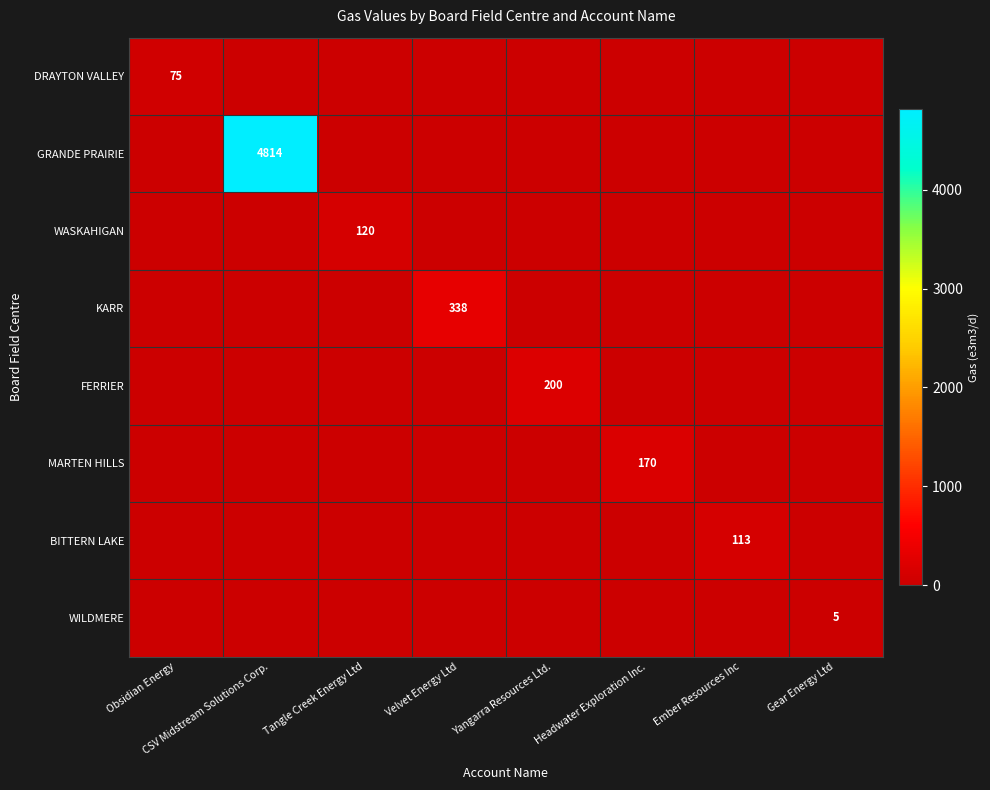

How many categories are shown in the chart?

8